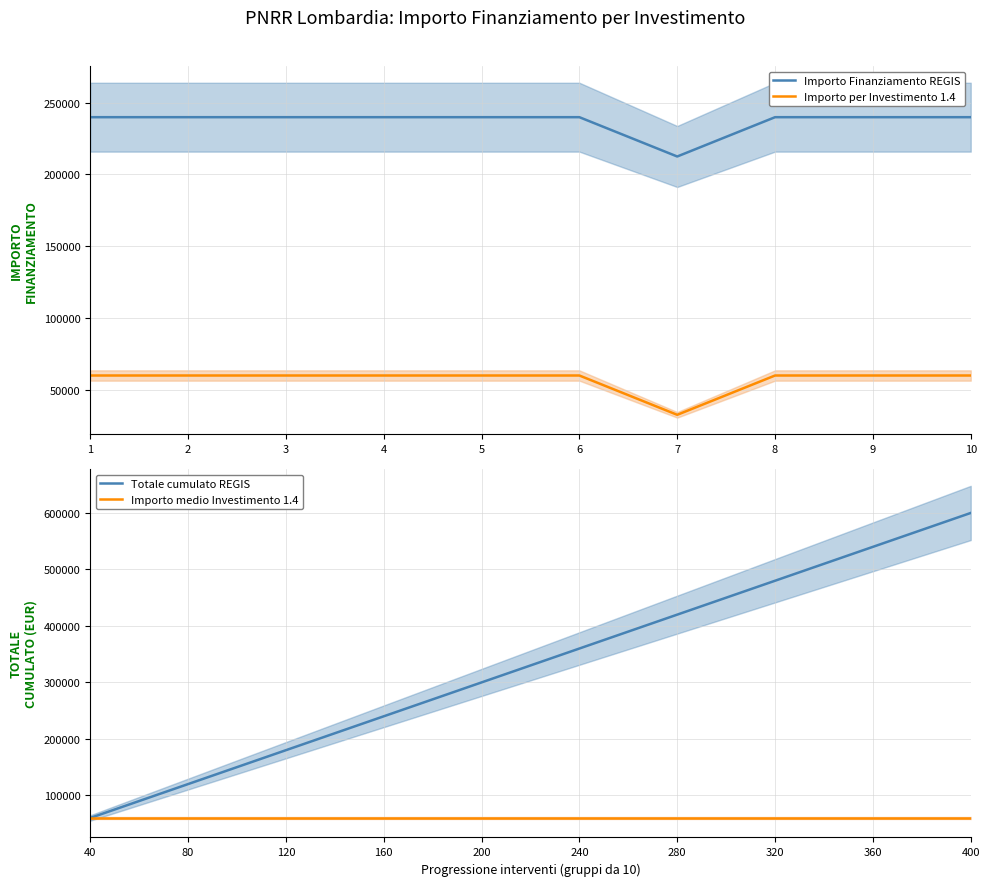

At how many categories does at least one series exceed 214305?

10